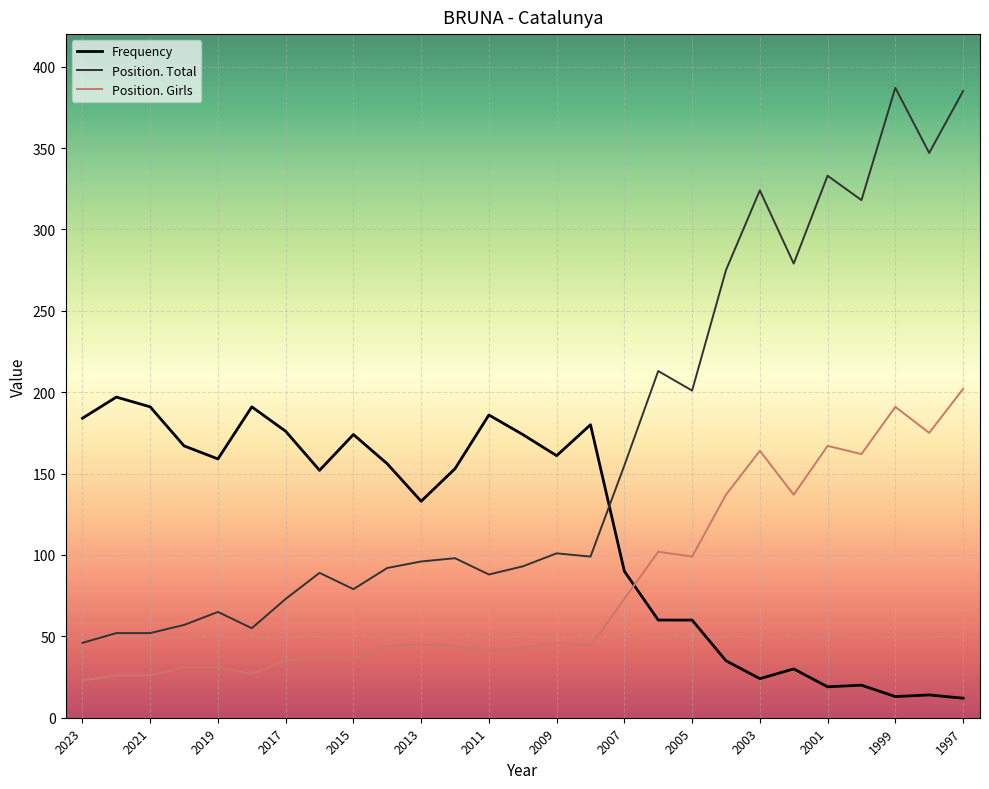

What is the minimum value shown in the chart?

12